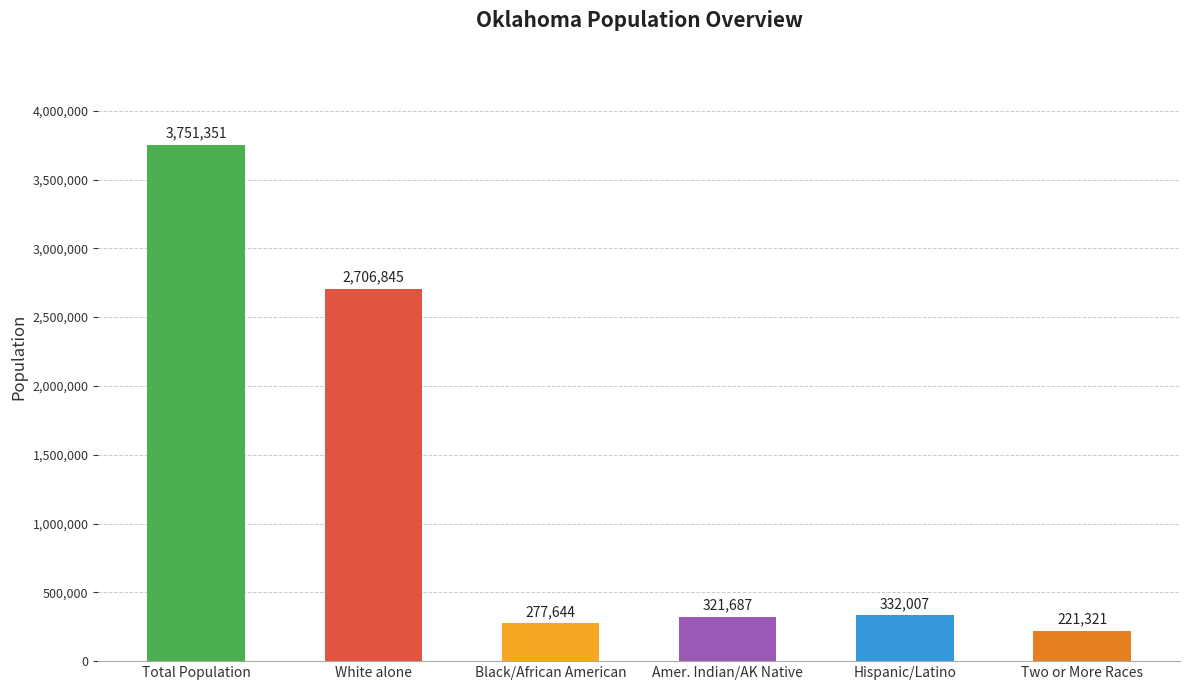

What is the average value?

1268476